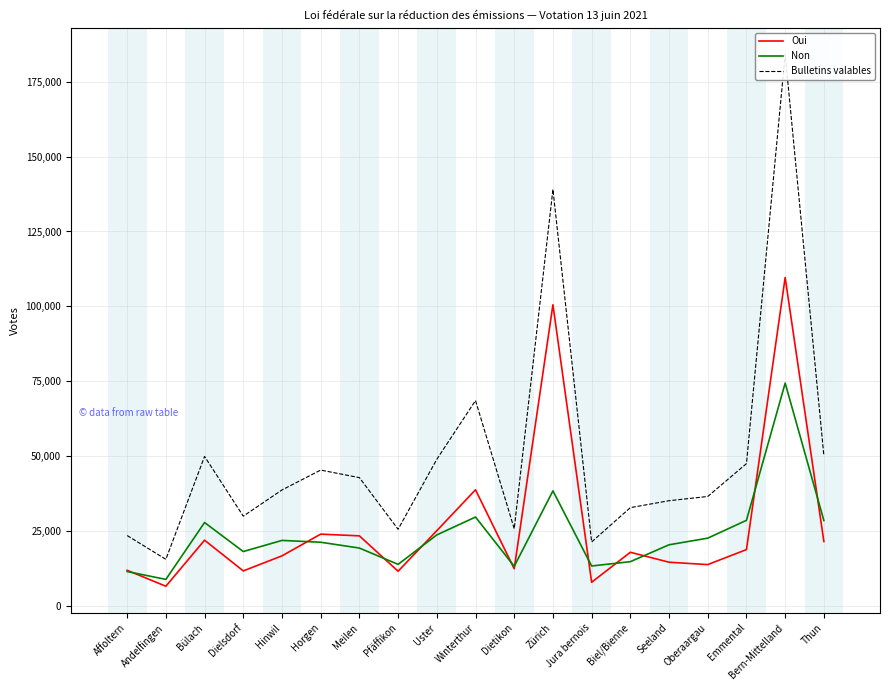

Reading right to left, list all the values displayed in this chart.

Oui: 21619	109643	18912	13906	14698	18019	8014	100558	12525	38857	25218	11698	23488	24064	16826	11802	22048	6691	12004
Non: 28593	74442	28670	22723	20513	14883	13443	38492	13334	29765	23808	13983	19420	21362	21971	18257	27935	8972	11594
Bulletins valables: 50212	184085	47582	36629	35211	32902	21457	139050	25859	68622	49026	25681	42908	45426	38797	30059	49983	15663	23598